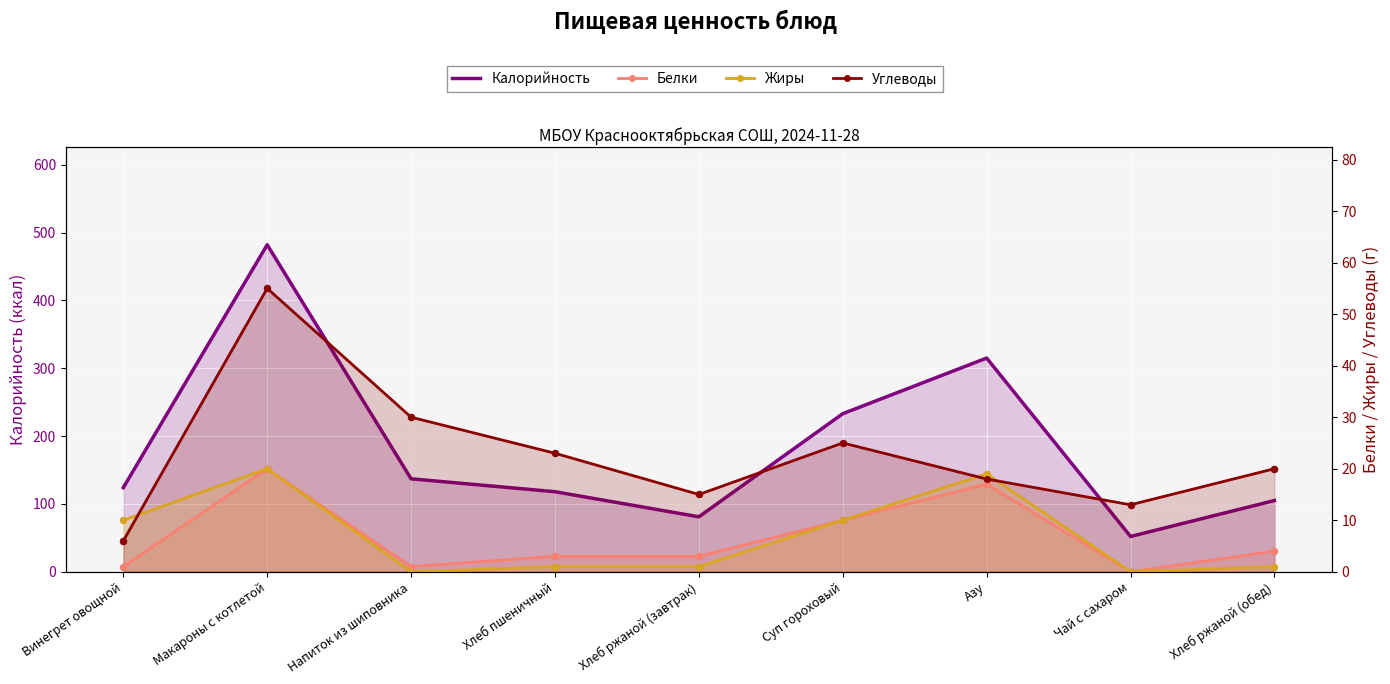

Is the value of Углеводы at Напиток из шиповника greater than the value of Белки at Хлеб пшеничный?

Yes